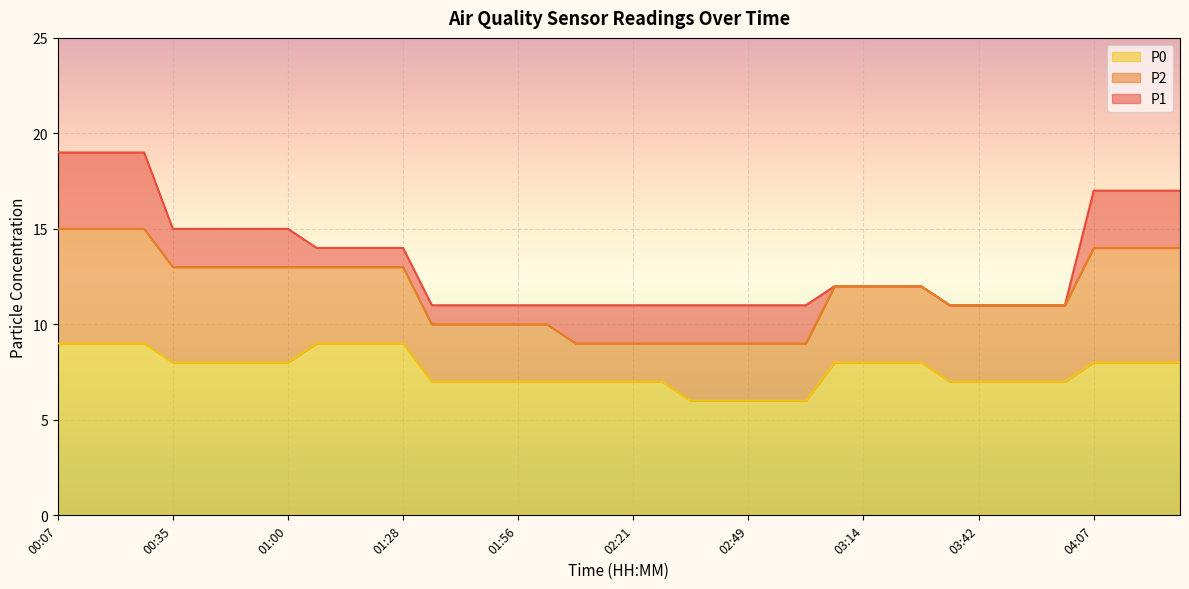

Read the P0 value at 01:28.

9